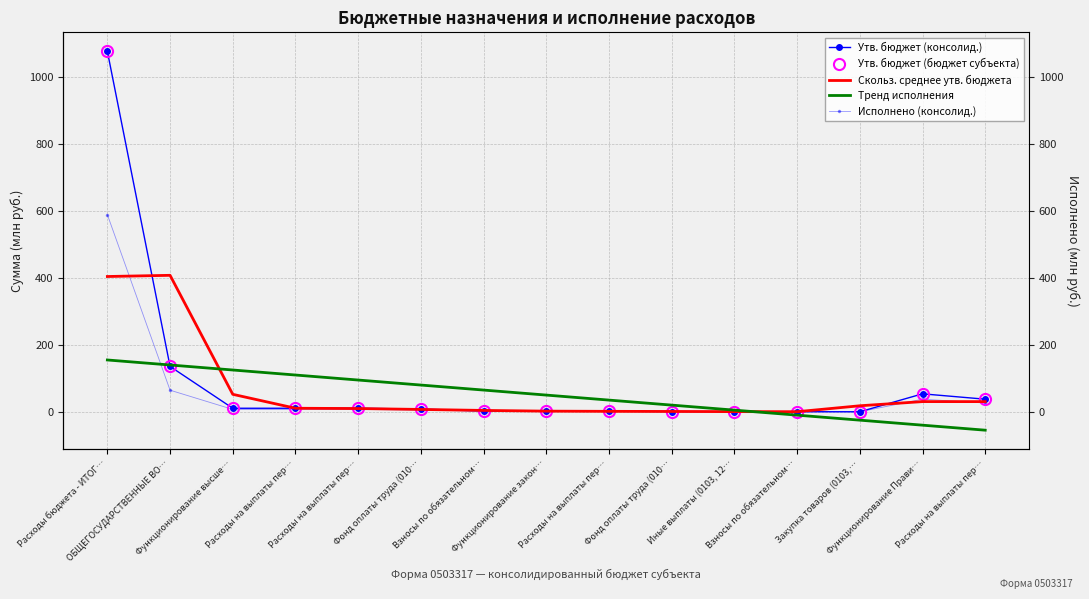

Is this an area chart (filled region under the line)?

No